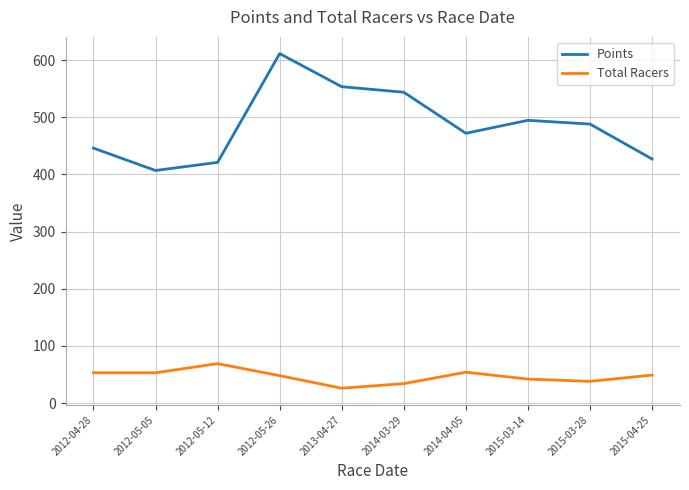

What is the total value across all series at 2014-03-29?

577.8